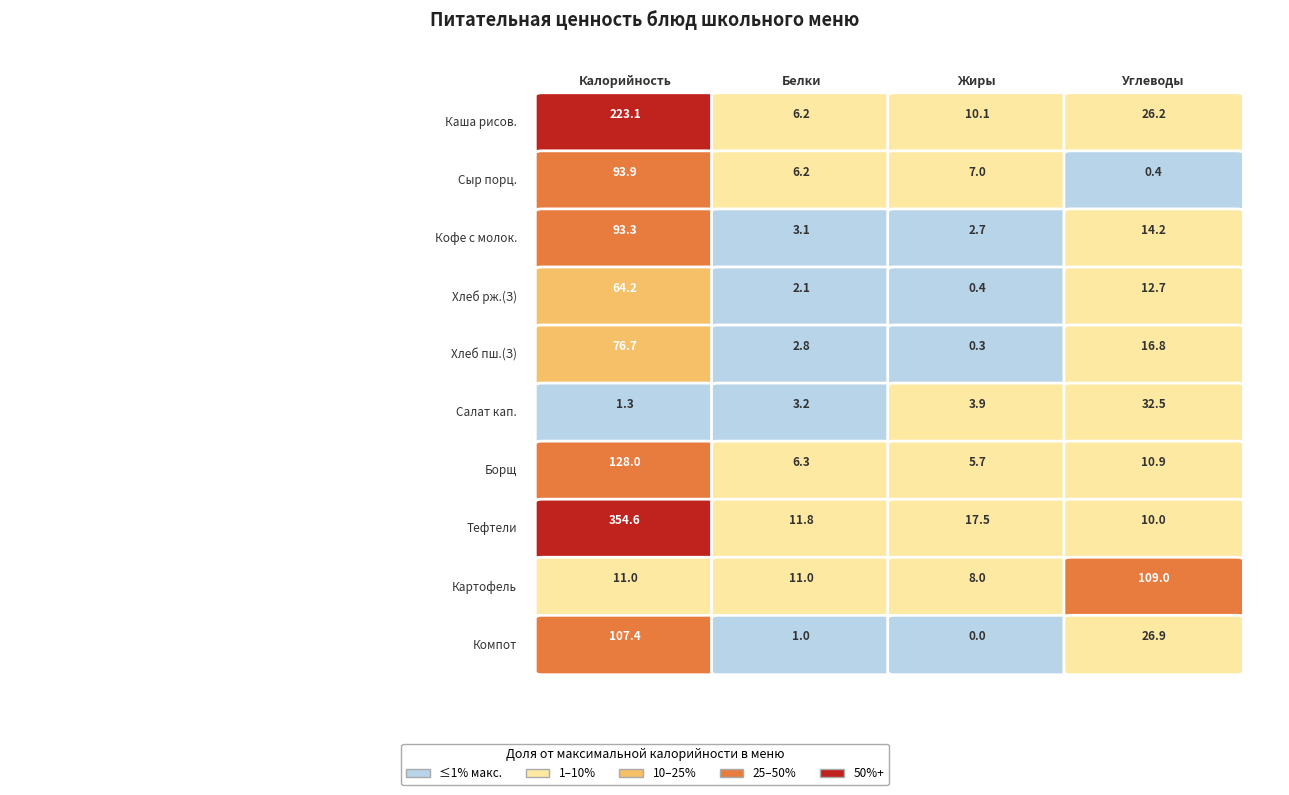

What is the difference between the second highest and minimum values in the салат из капусты и моркови series?

2.6